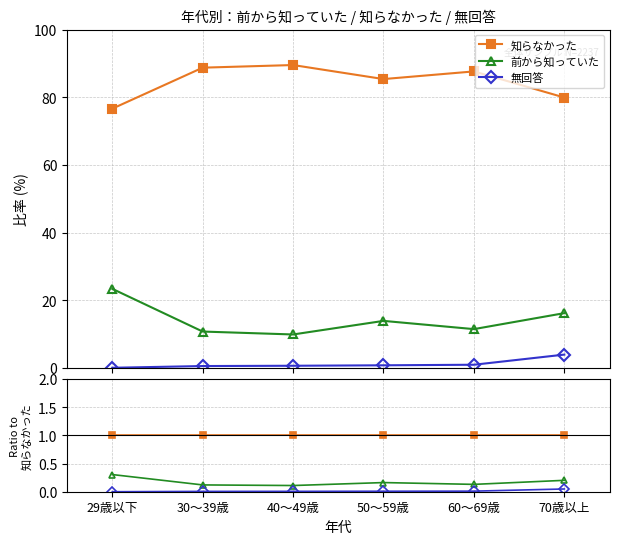

What position from the right is 40～49歳?

4